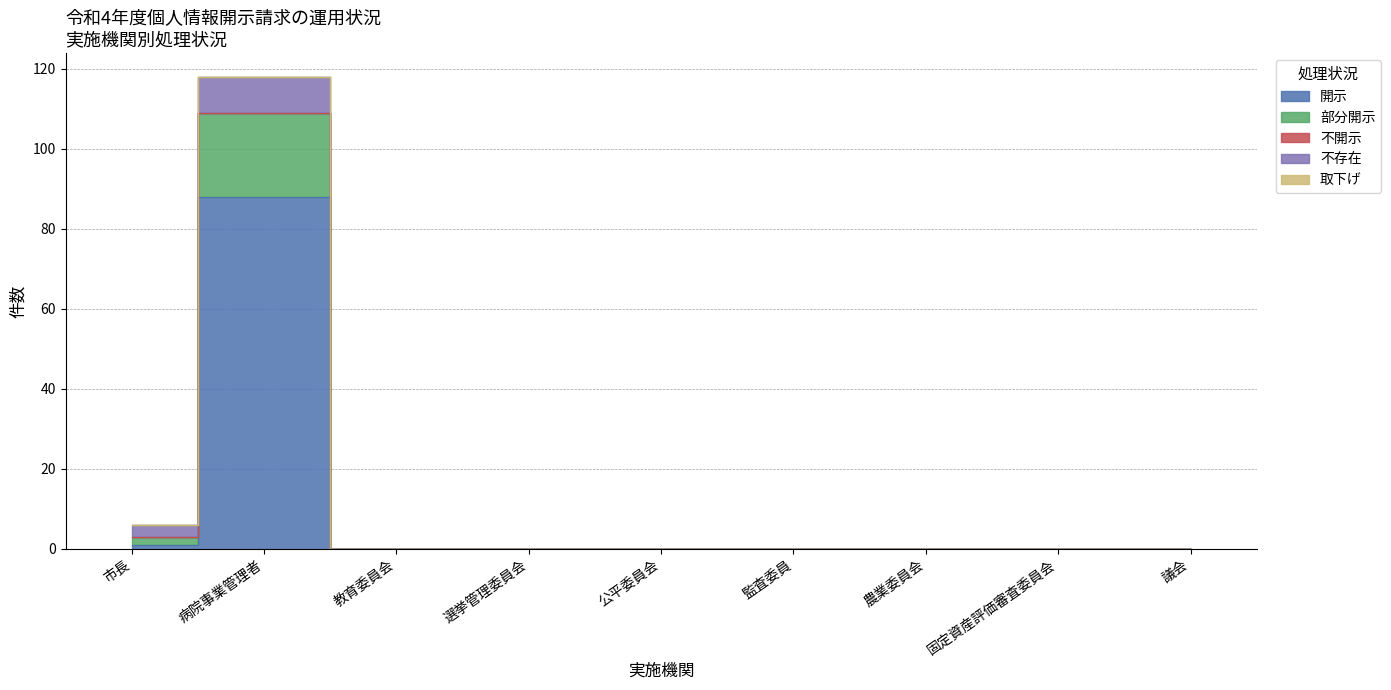

Reading right to left, what are all the values shown in this chart?

開示: 議会=0	固定資産評価審査委員会=0	農業委員会=0	監査委員=0	公平委員会=0	選挙管理委員会=0	教育委員会=0	病院事業管理者=88	市長=1
部分開示: 議会=0	固定資産評価審査委員会=0	農業委員会=0	監査委員=0	公平委員会=0	選挙管理委員会=0	教育委員会=0	病院事業管理者=21	市長=2
不開示: 議会=0	固定資産評価審査委員会=0	農業委員会=0	監査委員=0	公平委員会=0	選挙管理委員会=0	教育委員会=0	病院事業管理者=0	市長=0
不存在: 議会=0	固定資産評価審査委員会=0	農業委員会=0	監査委員=0	公平委員会=0	選挙管理委員会=0	教育委員会=0	病院事業管理者=9	市長=3
取下げ: 議会=0	固定資産評価審査委員会=0	農業委員会=0	監査委員=0	公平委員会=0	選挙管理委員会=0	教育委員会=0	病院事業管理者=0	市長=0